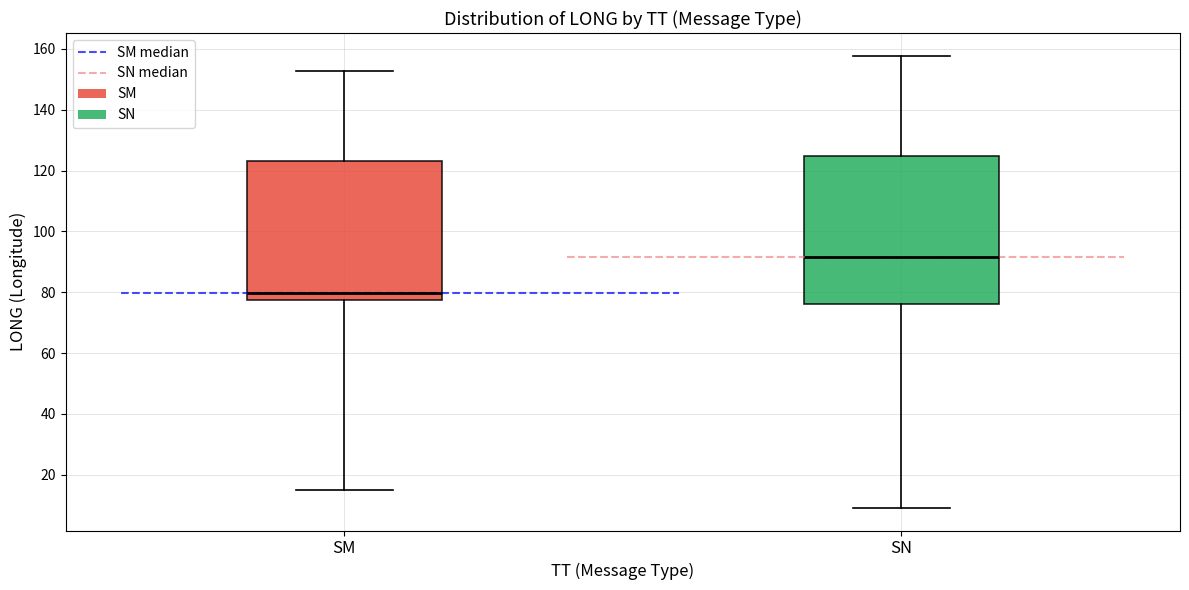

Where is the lower edge of the box for SM on the y-axis? The values are not printed on the chart, so give them approximately, as read against the axis.

78